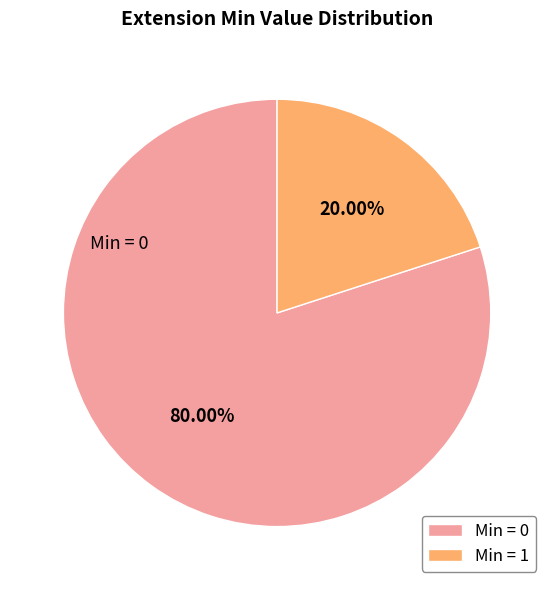

Count the number of slices in the pie.

2